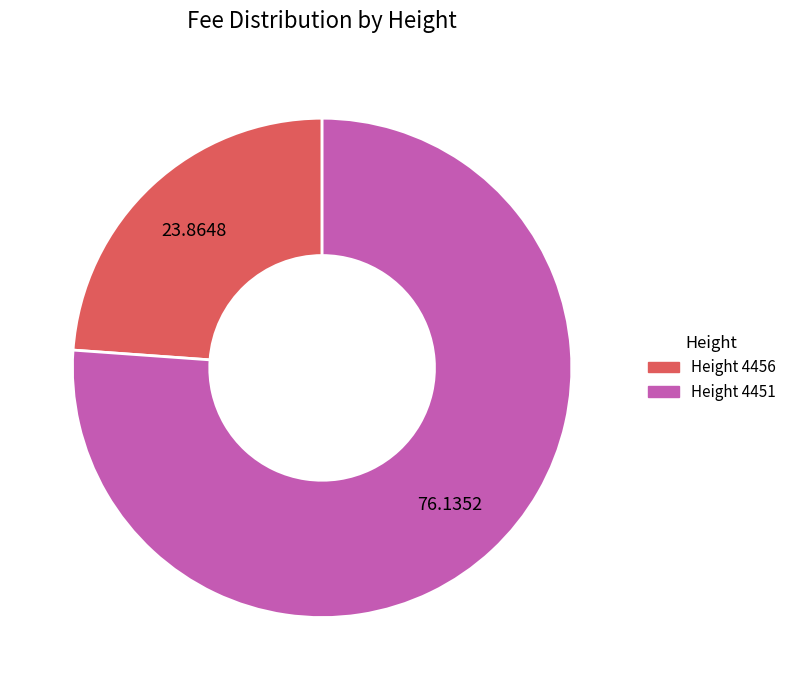

Is there a majority slice in this chart?

Yes